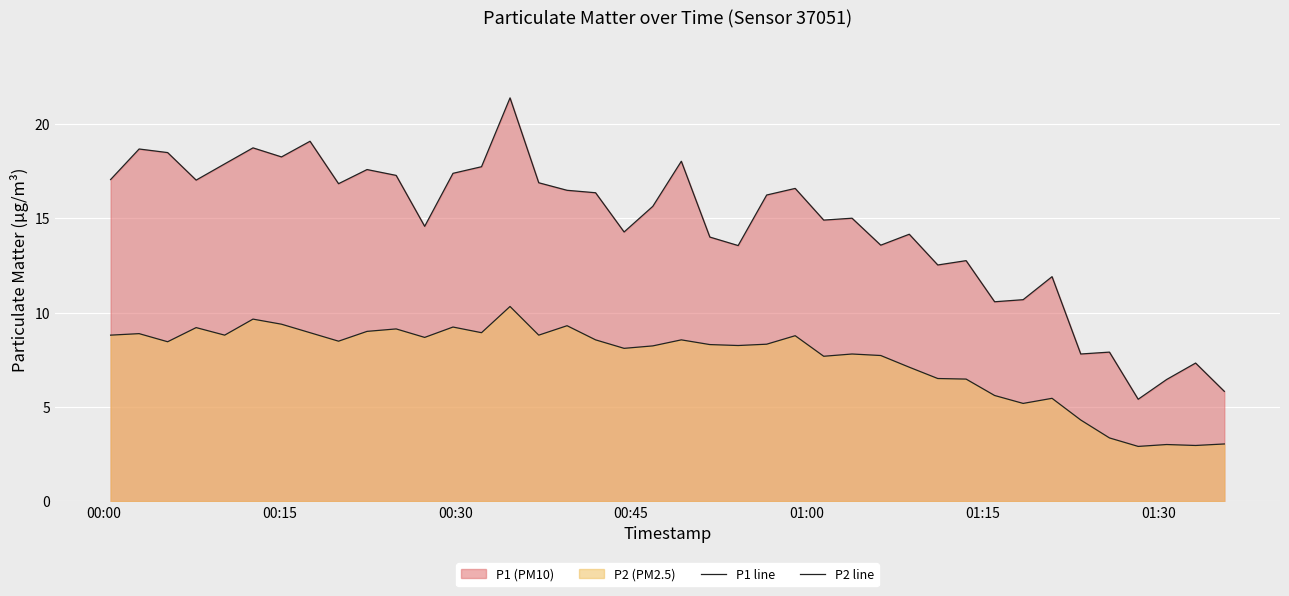

How many data points in P2 line are above 8?

25